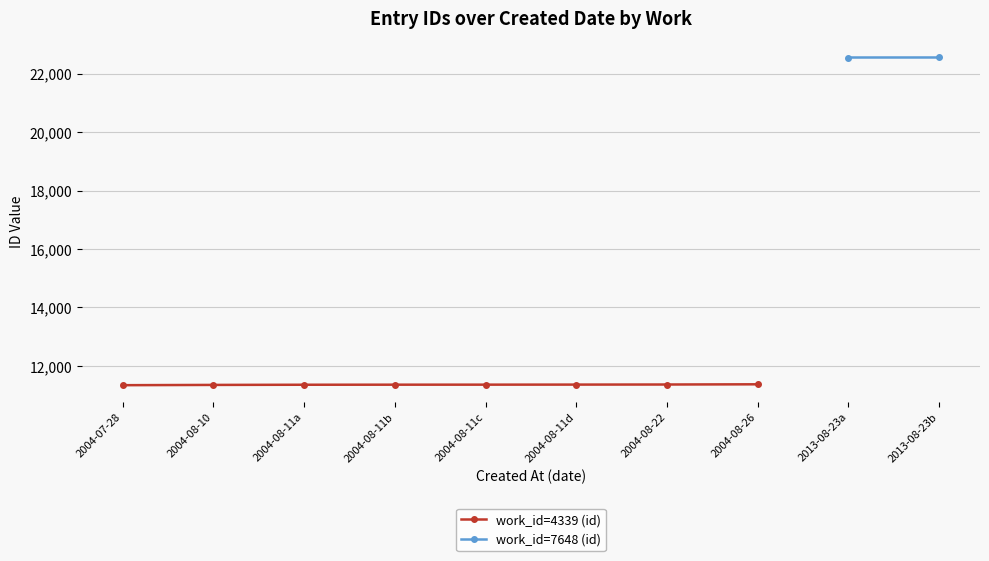

What is the average value?

11358